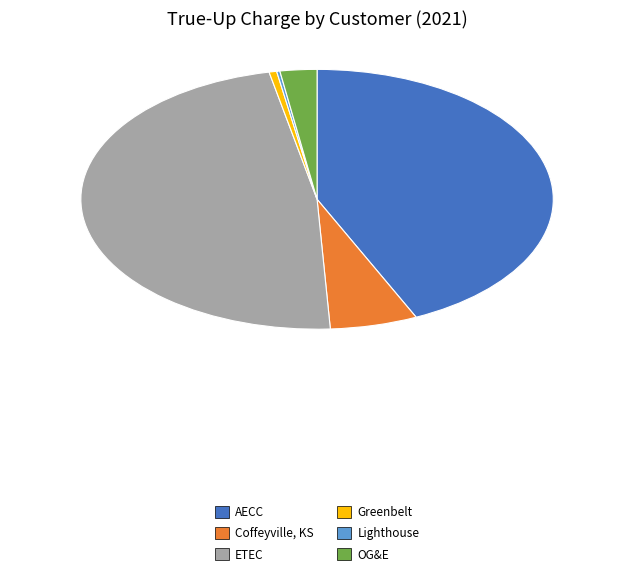

Which slice is the largest?

ETEC